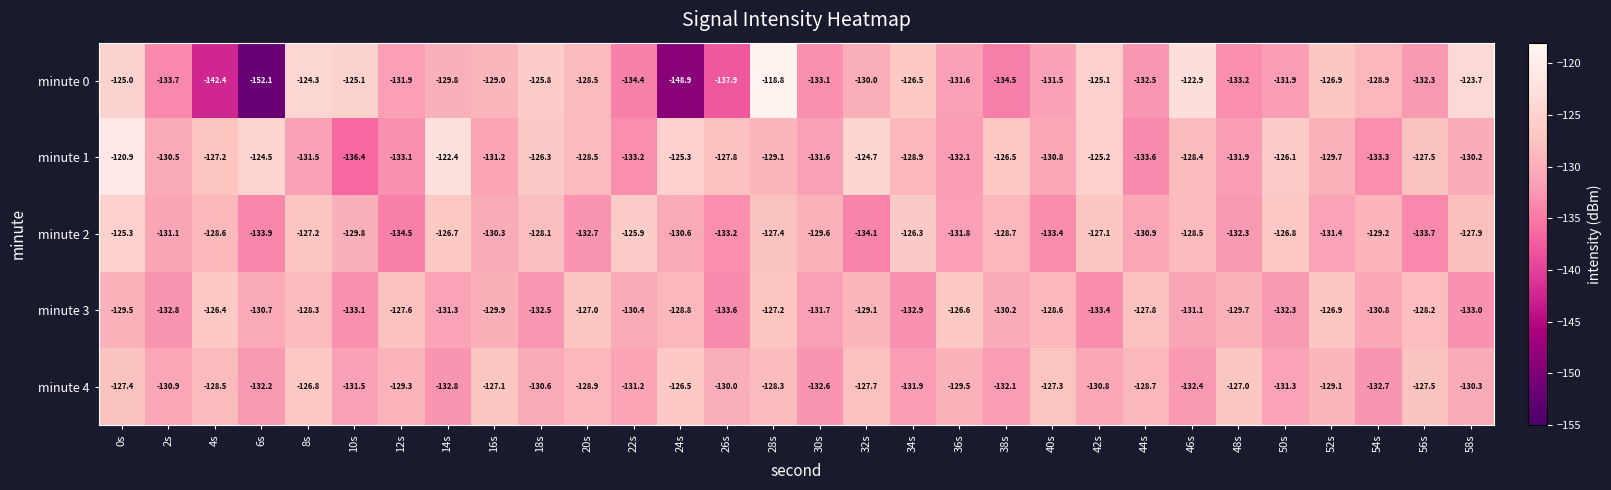

How many distinct data groups are displayed?

5